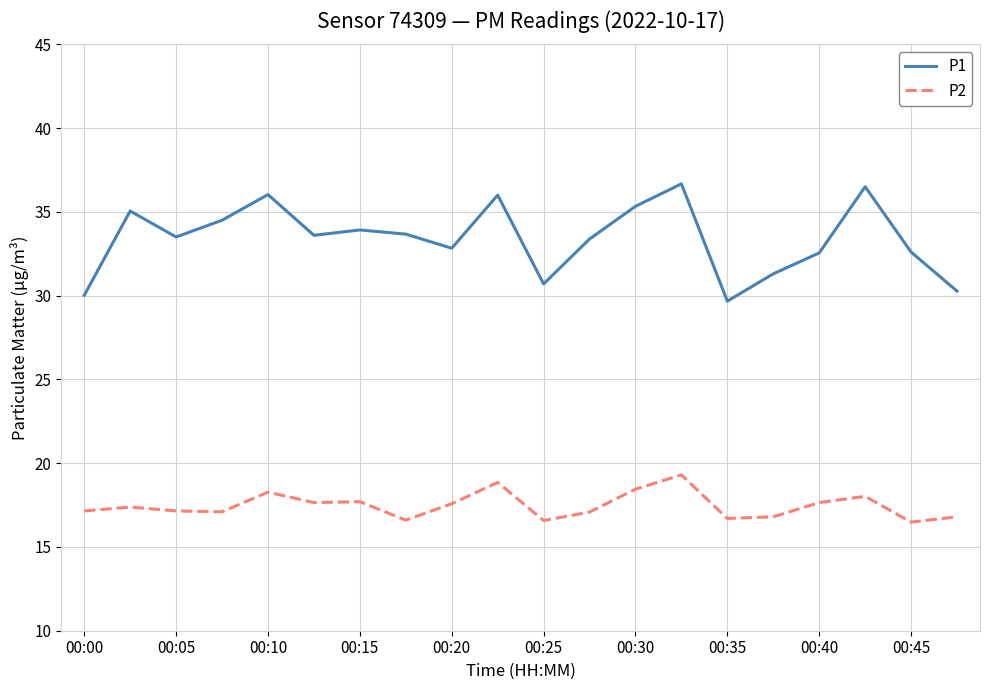

Rank the series by their average value, from highest to lowest.

P1, P2